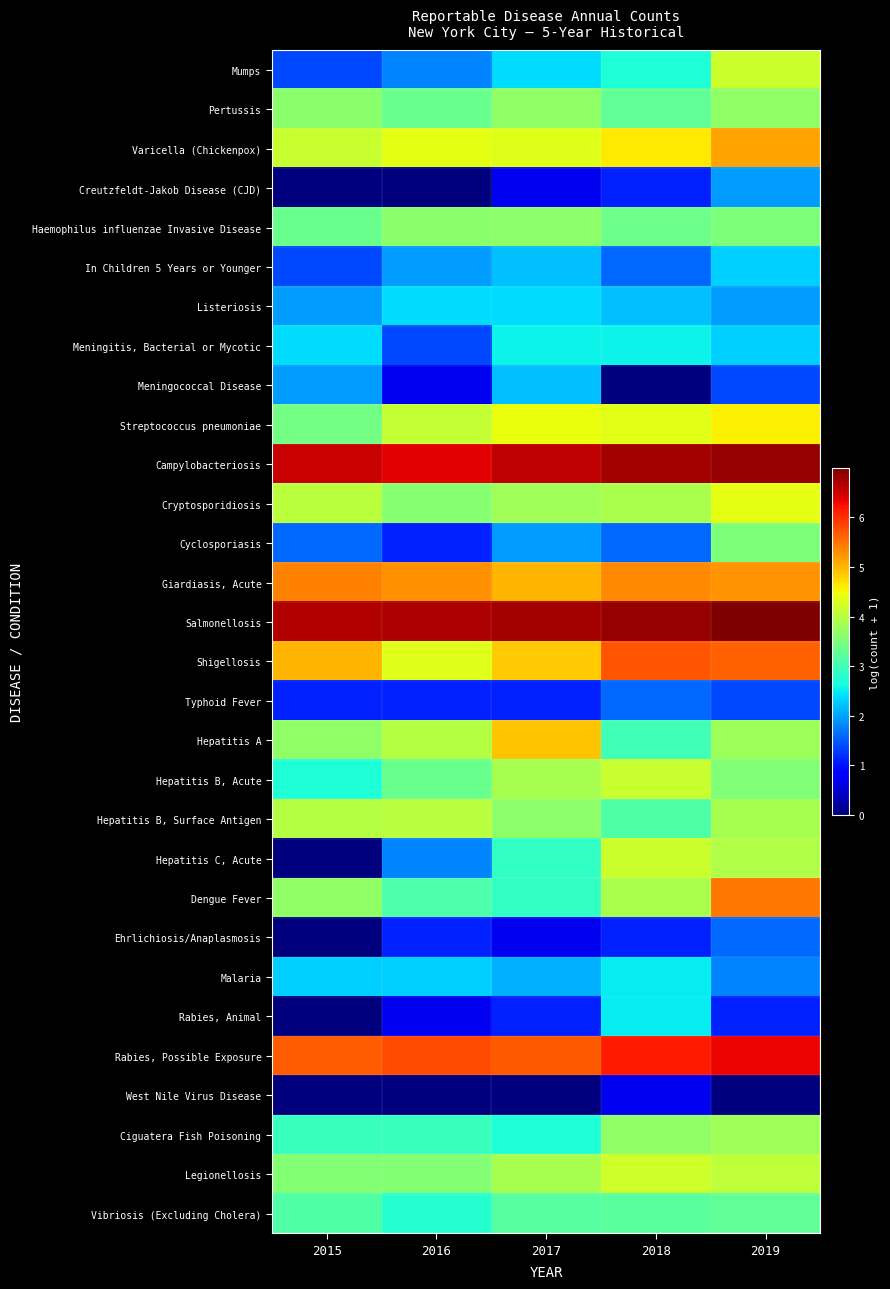

Rank the series by their maximum value, from lowest to highest.

West Nile Virus Disease, Typhoid Fever, Ehrlichiosis/Anaplasmosis, Creutzfeldt-Jakob Disease (CJD), Meningococcal Disease, In Children 5 Years or Younger, Listeriosis, Malaria, Rabies, Animal, Meningitis, Bacterial or Mycotic, Vibriosis (Excluding Cholera), Cyclosporiasis, Haemophilus influenzae Invasive Disease, Pertussis, Ciguatera Fish Poisoning, Hepatitis B, Surface Antigen, Hepatitis B, Acute, Hepatitis C, Acute, Mumps, Legionellosis, Cryptosporidiosis, Streptococcus pneumoniae, Hepatitis A, Varicella (Chickenpox), Giardiasis, Acute, Dengue Fever, Shigellosis, Rabies, Possible Exposure, Campylobacteriosis, Salmonellosis